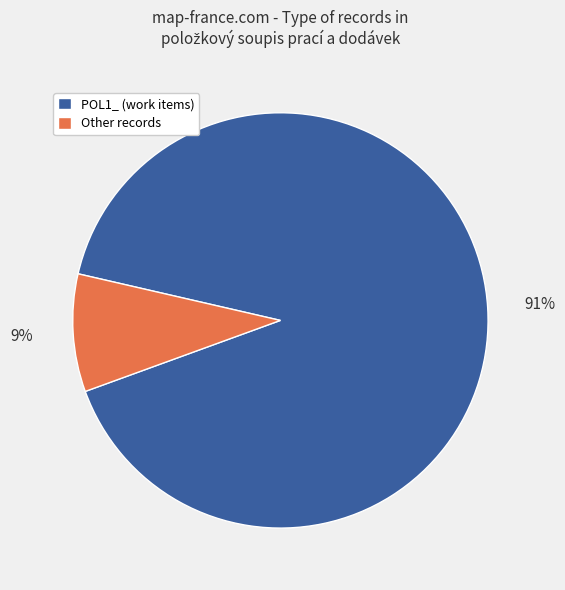

Does any single category account for the majority?

Yes